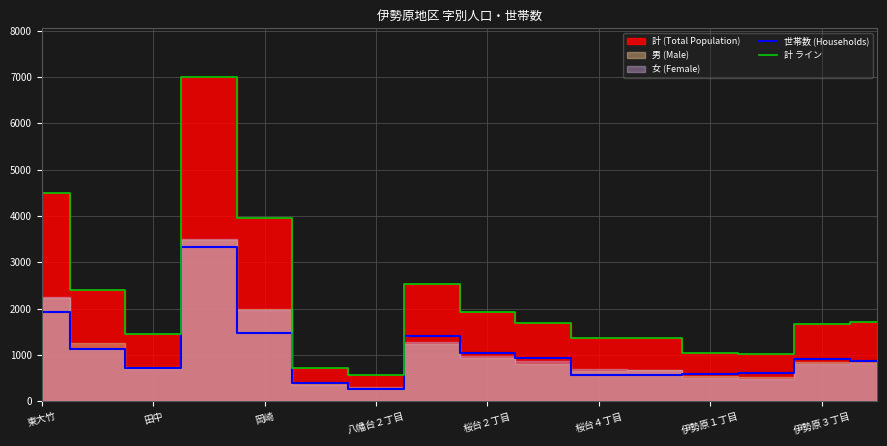

How many data points does each series have?

16